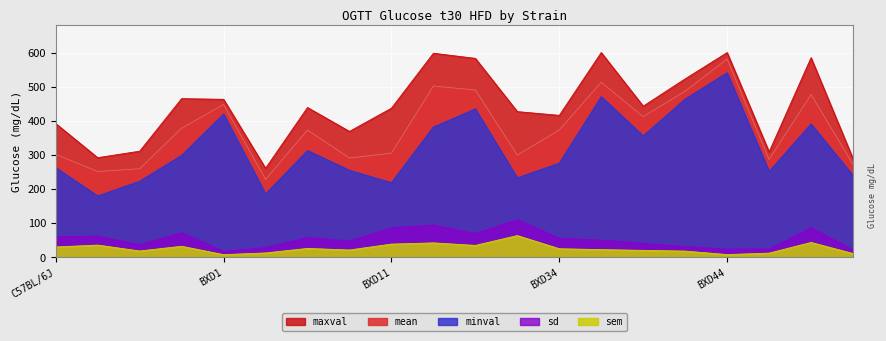

Reading right to left, extract all data points from this chart.

mean: 272.5	477.2	286.8	581.0	487.0	412.2	513.0	373.2	299.7	490.2	502.0	305.2	291.0	373.0	228.4	447.8	378.4	259.5	251.3	302.0
sd: 22.0	87.0	24.4	23.9	31.6	40.6	50.4	56.0	110.3	69.8	94.5	86.5	47.9	58.2	28.6	17.4	72.3	37.0	62.0	60.6
sem: 11.0	43.5	12.2	8.0	18.2	20.3	22.5	25.1	63.7	34.9	42.2	38.7	21.4	26.0	12.8	7.8	32.3	18.5	35.8	30.3
minval: 240.0	391.0	252.0	541.0	464.0	356.0	471.0	276.0	233.0	435.0	382.0	219.0	255.0	313.0	186.0	420.0	299.0	223.0	180.0	263.0
maxval: 289.0	585.0	309.0	600.0	523.0	443.0	600.0	416.0	427.0	583.0	598.0	437.0	369.0	439.0	261.0	463.0	465.0	311.0	292.0	392.0